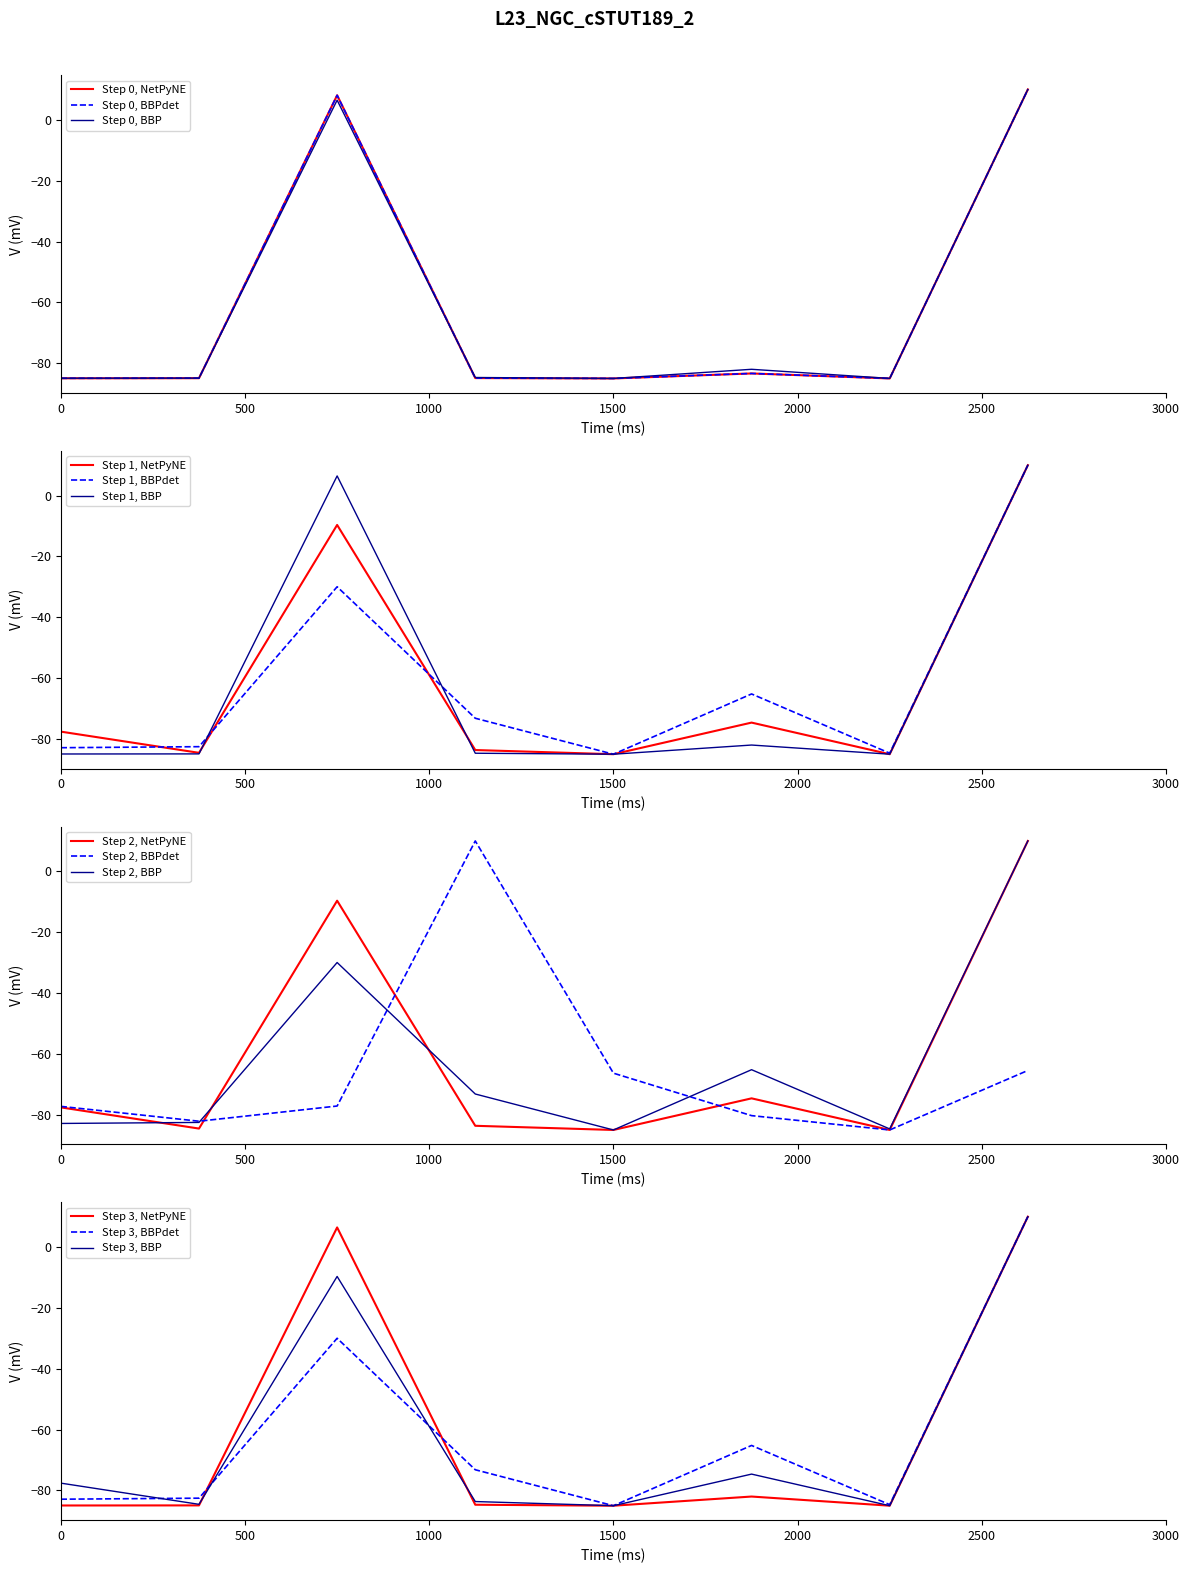

The value of Step 1, BBPdet at 0 is -82.9. True or false?

True